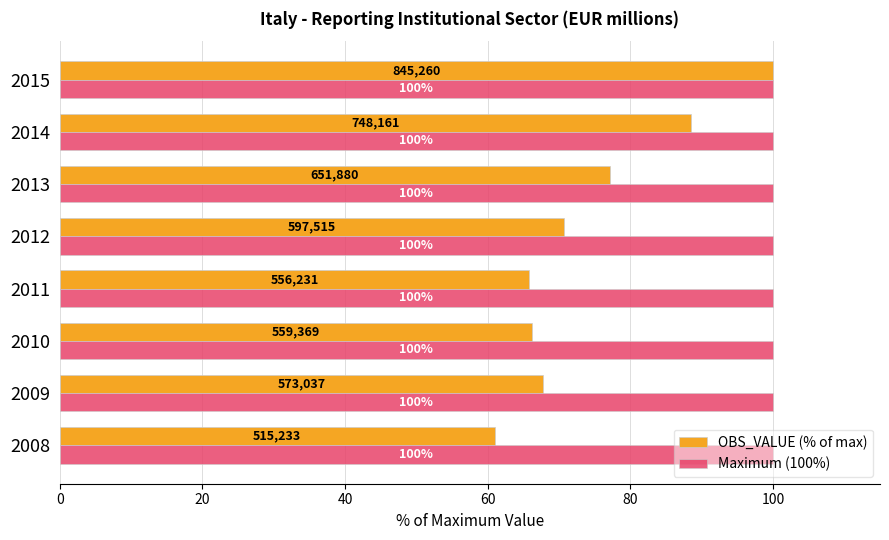

Rank the series by their average value, from lowest to highest.

OBS_VALUE (% of max), Maximum (100%)